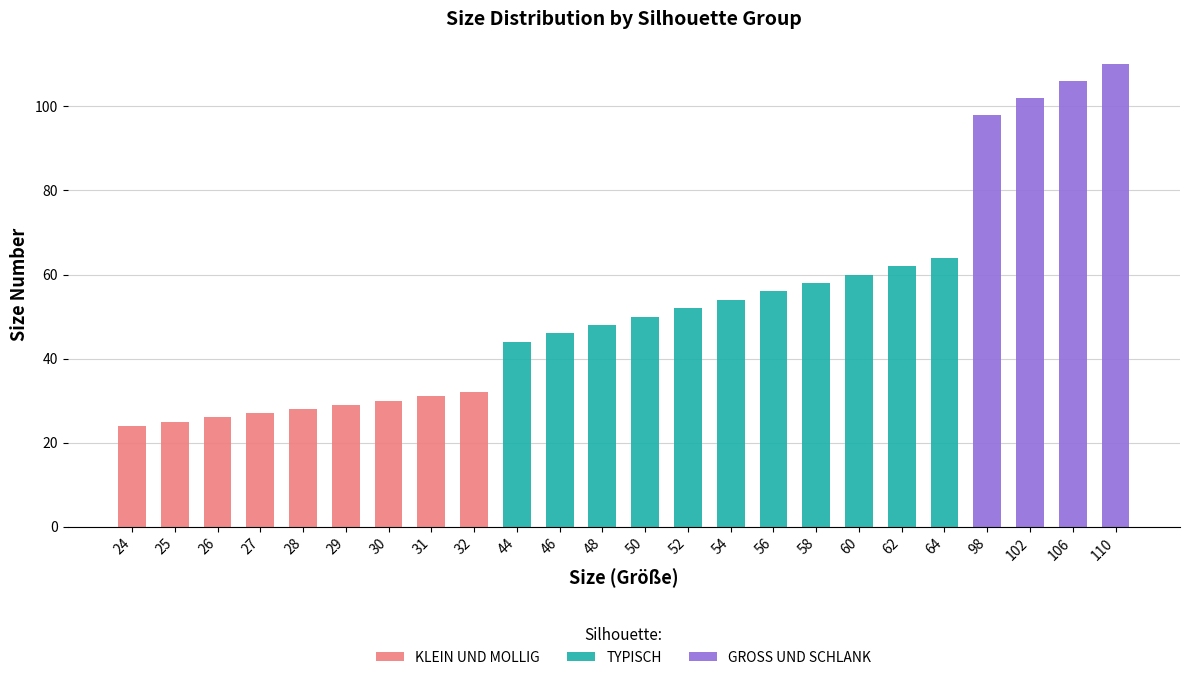

The KLEIN UND MOLLIG series shows 0 at 44. True or false?

True